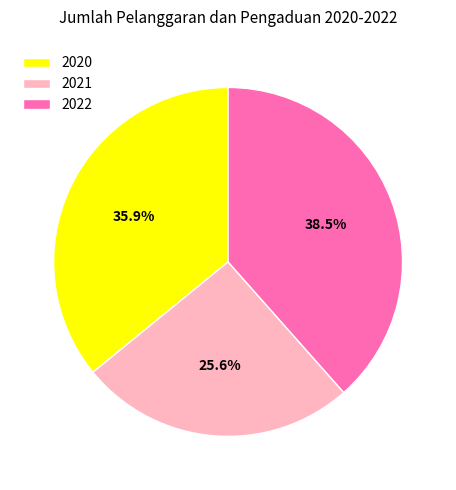

Rank the categories by value from lowest to highest.

2021, 2020, 2022